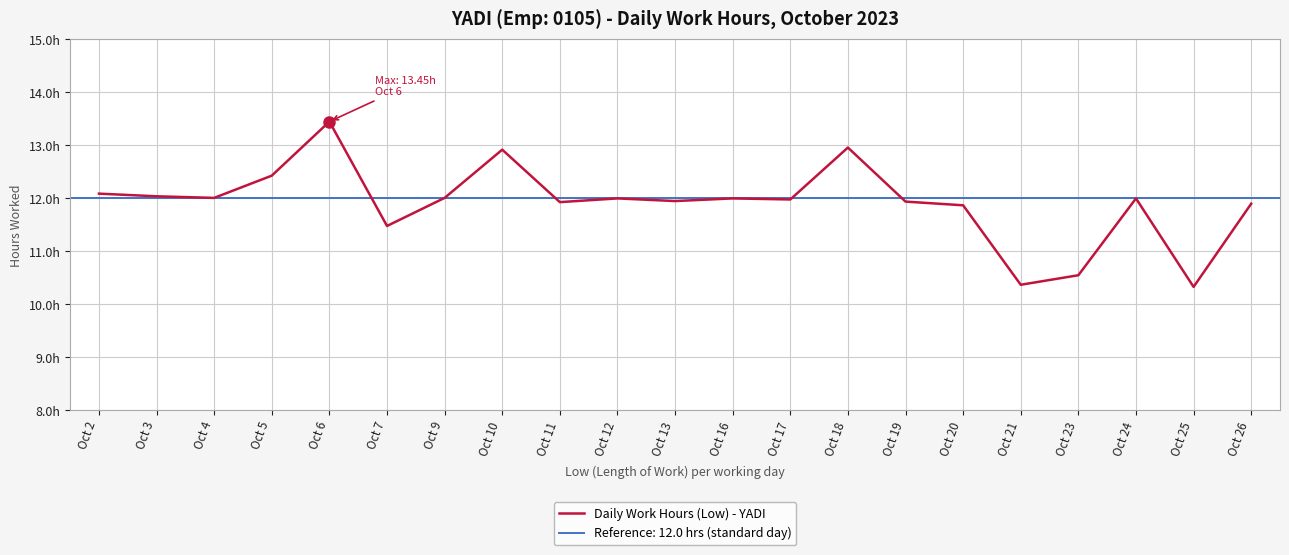

True or false: the data has more than 0 interior local peaks.

True